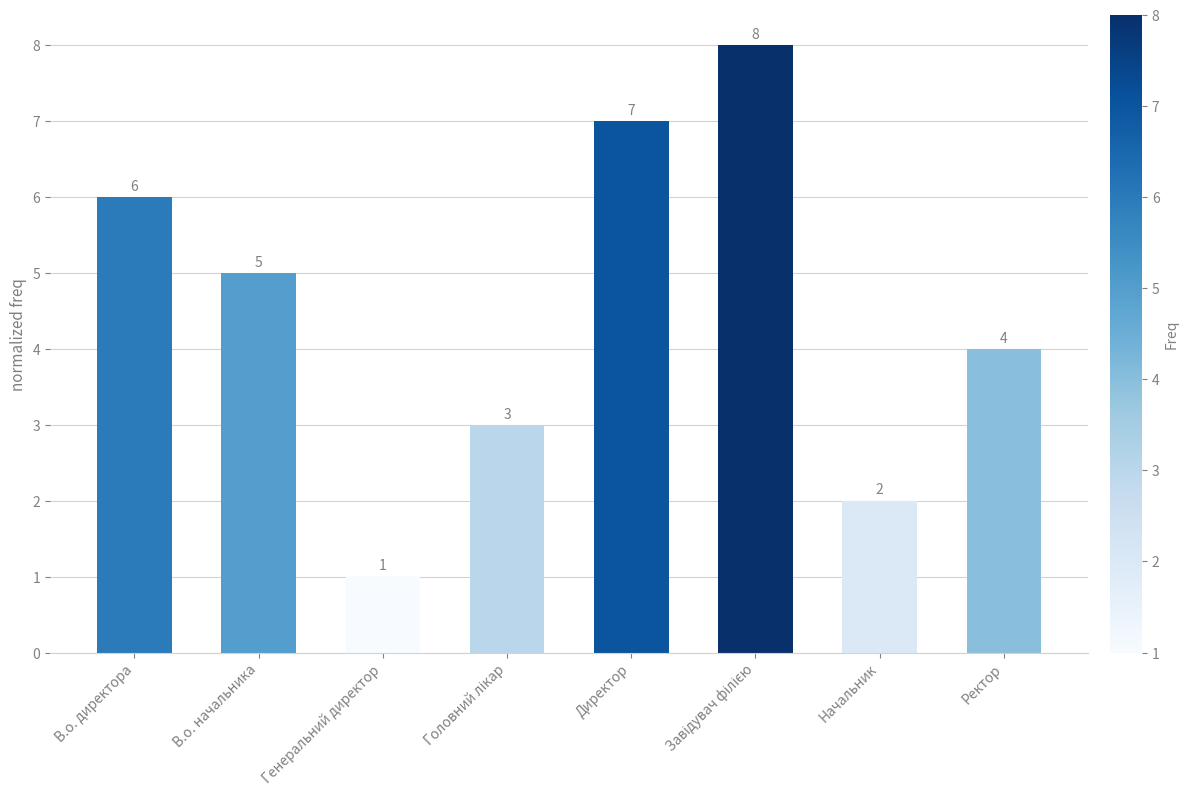

Reading right to left, transcribe all the data shown in this chart.

4	2	8	7	3	1	5	6